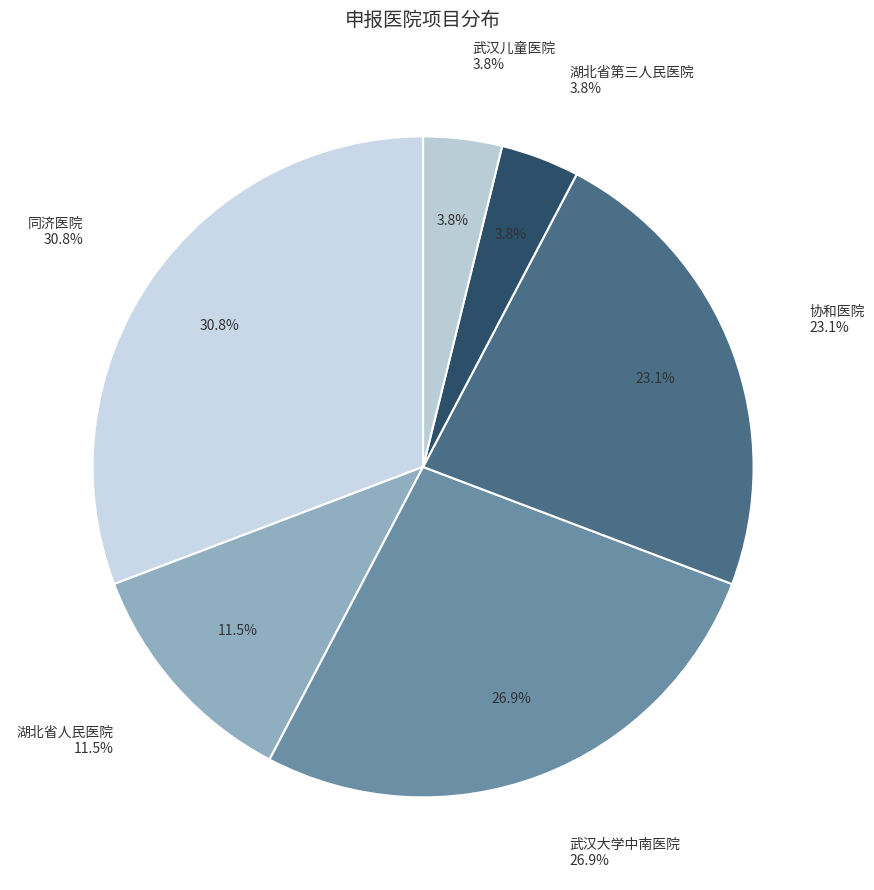

Is it true that 同济医院 is 31% of the pie?

True